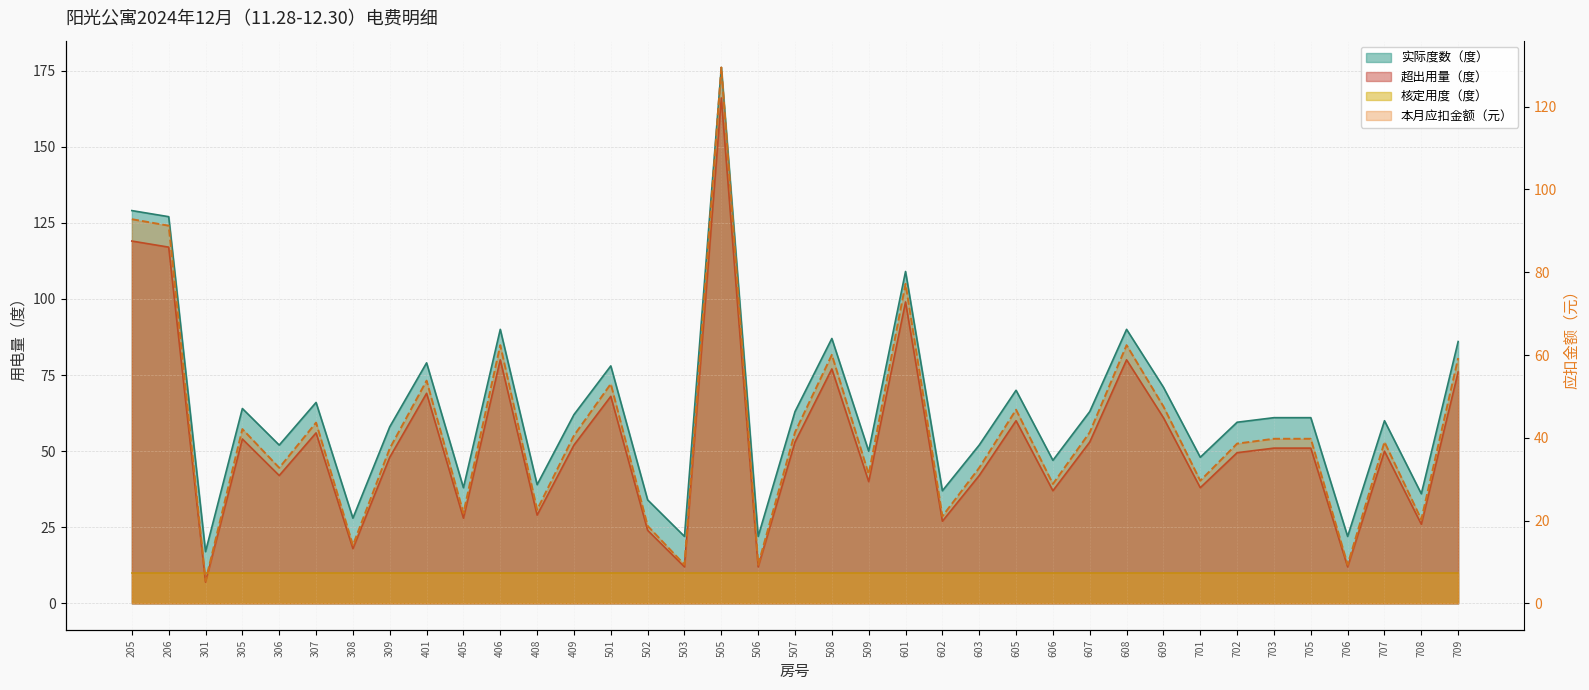

Reading left to right, extract all data points from this chart.

实际度数（度）: 205=129.0	206=127.0	301=17.0	305=64.0	306=52.0	307=66.0	308=28.0	309=58.0	401=79.0	405=38.0	406=90.0	408=39.0	409=62.0	501=78.0	502=34.0	503=22.0	505=176.0	506=22.0	507=63.0	508=87.0	509=50.0	601=109.0	602=37.0	603=52.0	605=70.0	606=47.0	607=63.0	608=90.0	609=71.0	701=48.0	702=59.5	703=61.0	705=61.0	706=22.0	707=60.0	708=36.0	709=86.0
超出用量（度）: 205=119.0	206=117.0	301=7.0	305=54.0	306=42.0	307=56.0	308=18.0	309=48.0	401=69.0	405=28.0	406=80.0	408=29.0	409=52.0	501=68.0	502=24.0	503=12.0	505=166.0	506=12.0	507=53.0	508=77.0	509=40.0	601=99.0	602=27.0	603=42.0	605=60.0	606=37.0	607=53.0	608=80.0	609=61.0	701=38.0	702=49.5	703=51.0	705=51.0	706=12.0	707=50.0	708=26.0	709=76.0
本月应扣金额（元）: 205=92.8	206=91.3	301=5.5	305=42.1	306=32.8	307=43.7	308=14.0	309=37.4	401=53.8	405=21.8	406=62.4	408=22.6	409=40.6	501=53.0	502=18.7	503=9.4	505=129.5	506=9.4	507=41.3	508=60.1	509=31.2	601=77.2	602=21.1	603=32.8	605=46.8	606=28.9	607=41.3	608=62.4	609=47.6	701=29.6	702=38.6	703=39.8	705=39.8	706=9.4	707=39.0	708=20.3	709=59.3